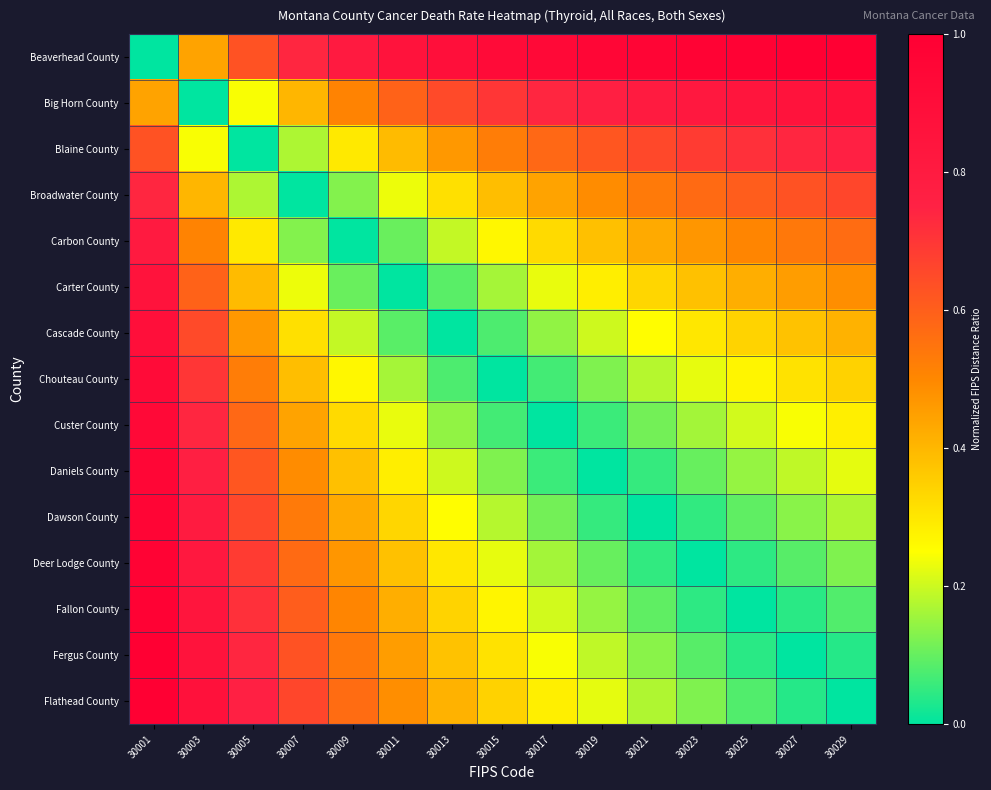

Reading right to left, extract all data points from this chart.

Beaverhead County: 30029=1.0	30027=1.0	30025=1.0	30023=1.0	30021=1.0	30019=0.9	30017=0.9	30015=0.9	30013=0.9	30011=0.9	30009=0.8	30007=0.7	30005=0.6	30003=0.4	30001=0.0
Big Horn County: 30029=0.9	30027=0.9	30025=0.8	30023=0.8	30021=0.8	30019=0.8	30017=0.7	30015=0.7	30013=0.7	30011=0.6	30009=0.5	30007=0.4	30005=0.2	30003=0.0	30001=0.4
Blaine County: 30029=0.8	30027=0.7	30025=0.7	30023=0.7	30021=0.7	30019=0.6	30017=0.6	30015=0.5	30013=0.5	30011=0.4	30009=0.3	30007=0.2	30005=0.0	30003=0.2	30001=0.6
Broadwater County: 30029=0.7	30027=0.6	30025=0.6	30023=0.6	30021=0.5	30019=0.5	30017=0.4	30015=0.4	30013=0.3	30011=0.2	30009=0.1	30007=0.0	30005=0.2	30003=0.4	30001=0.7
Carbon County: 30029=0.6	30027=0.5	30025=0.5	30023=0.5	30021=0.4	30019=0.4	30017=0.3	30015=0.3	30013=0.2	30011=0.1	30009=0.0	30007=0.1	30005=0.3	30003=0.5	30001=0.8
Carter County: 30029=0.5	30027=0.5	30025=0.4	30023=0.4	30021=0.3	30019=0.3	30017=0.2	30015=0.2	30013=0.1	30011=0.0	30009=0.1	30007=0.2	30005=0.4	30003=0.6	30001=0.9
Cascade County: 30029=0.4	30027=0.4	30025=0.3	30023=0.3	30021=0.3	30019=0.2	30017=0.1	30015=0.1	30013=0.0	30011=0.1	30009=0.2	30007=0.3	30005=0.5	30003=0.7	30001=0.9
Chouteau County: 30029=0.3	30027=0.3	30025=0.3	30023=0.2	30021=0.2	30019=0.1	30017=0.1	30015=0.0	30013=0.1	30011=0.2	30009=0.3	30007=0.4	30005=0.5	30003=0.7	30001=0.9
Custer County: 30029=0.3	30027=0.2	30025=0.2	30023=0.2	30021=0.1	30019=0.1	30017=0.0	30015=0.1	30013=0.1	30011=0.2	30009=0.3	30007=0.4	30005=0.6	30003=0.7	30001=0.9
Daniels County: 30029=0.2	30027=0.2	30025=0.1	30023=0.1	30021=0.1	30019=0.0	30017=0.1	30015=0.1	30013=0.2	30011=0.3	30009=0.4	30007=0.5	30005=0.6	30003=0.8	30001=0.9
Dawson County: 30029=0.2	30027=0.1	30025=0.1	30023=0.0	30021=0.0	30019=0.1	30017=0.1	30015=0.2	30013=0.3	30011=0.3	30009=0.4	30007=0.5	30005=0.7	30003=0.8	30001=1.0
Deer Lodge County: 30029=0.1	30027=0.1	30025=0.0	30023=0.0	30021=0.0	30019=0.1	30017=0.2	30015=0.2	30013=0.3	30011=0.4	30009=0.5	30007=0.6	30005=0.7	30003=0.8	30001=1.0
Fallon County: 30029=0.1	30027=0.0	30025=0.0	30023=0.0	30021=0.1	30019=0.1	30017=0.2	30015=0.3	30013=0.3	30011=0.4	30009=0.5	30007=0.6	30005=0.7	30003=0.8	30001=1.0
Fergus County: 30029=0.0	30027=0.0	30025=0.0	30023=0.1	30021=0.1	30019=0.2	30017=0.2	30015=0.3	30013=0.4	30011=0.5	30009=0.5	30007=0.6	30005=0.7	30003=0.9	30001=1.0
Flathead County: 30029=0.0	30027=0.0	30025=0.1	30023=0.1	30021=0.2	30019=0.2	30017=0.3	30015=0.3	30013=0.4	30011=0.5	30009=0.6	30007=0.7	30005=0.8	30003=0.9	30001=1.0